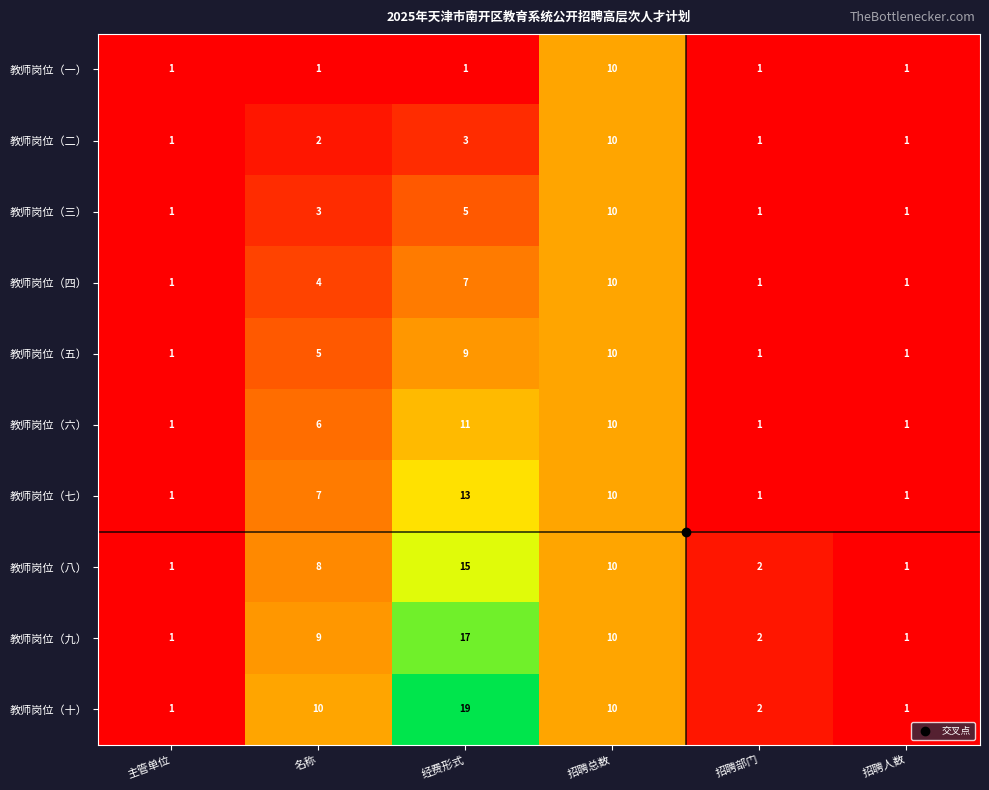

What is the difference between the maximum and second lowest values in the 教师岗位（十） series?

18